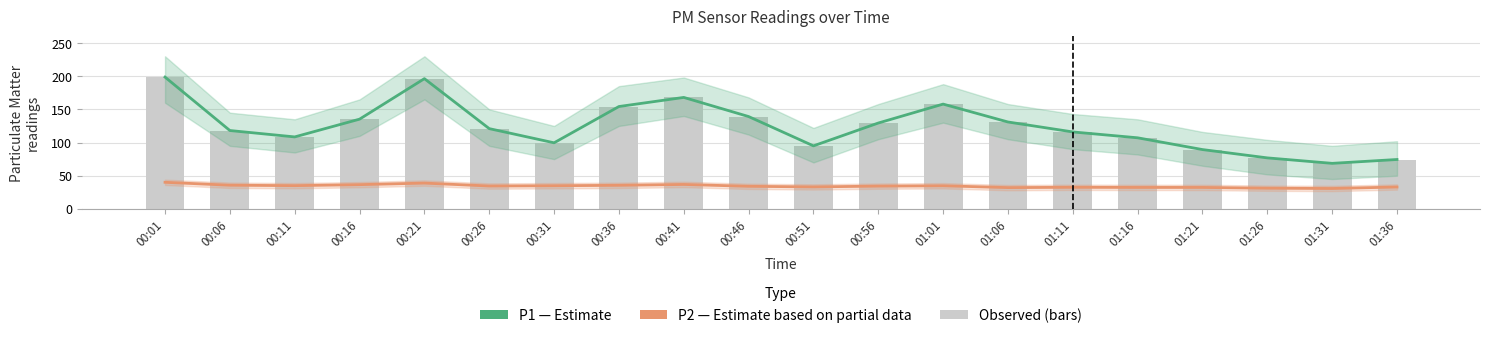

Where is P1 observed (bars) nearest to the value 133?

01:06